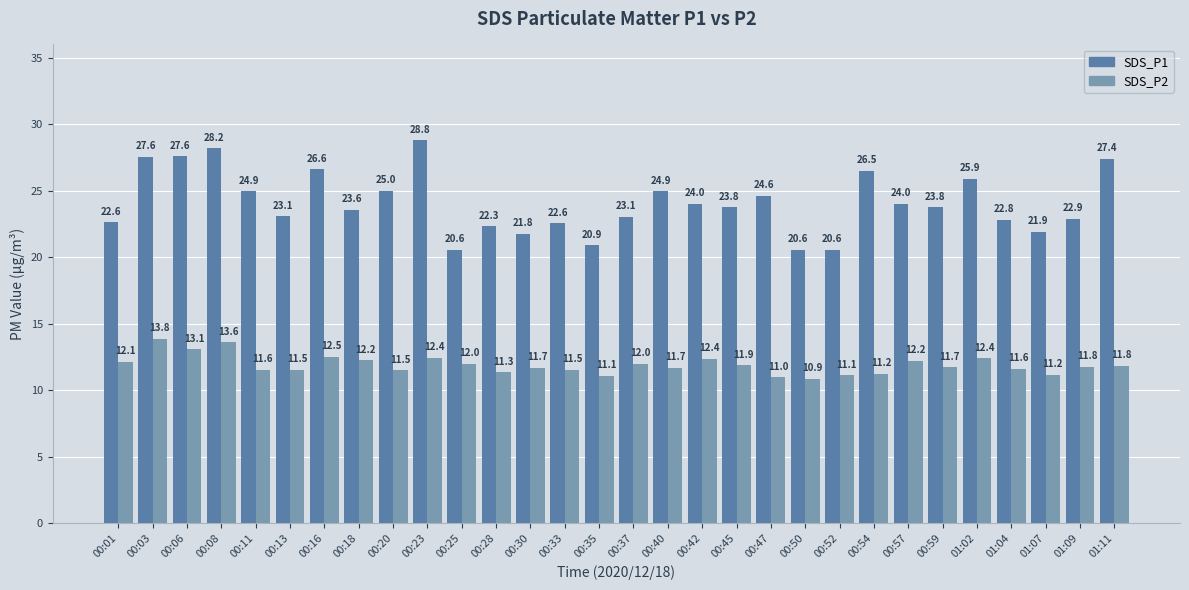

At which category does the chart reach its minimum across all series?

00:50